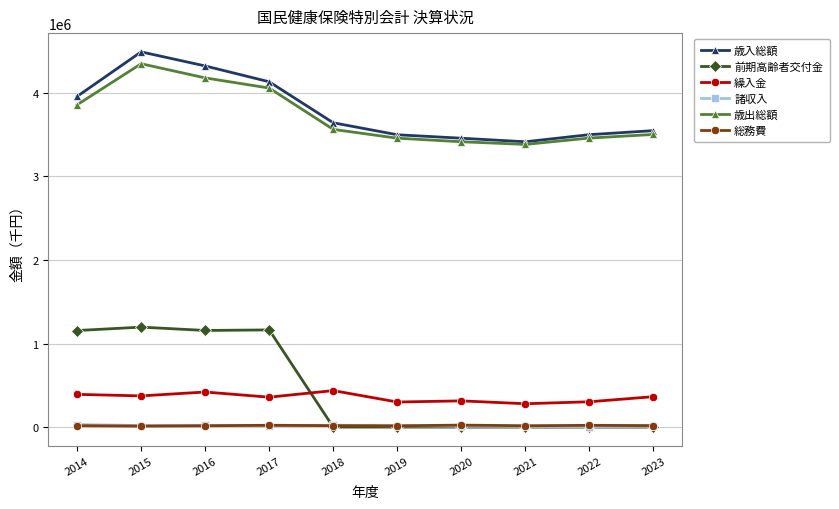

How many categories are shown in the chart?

10